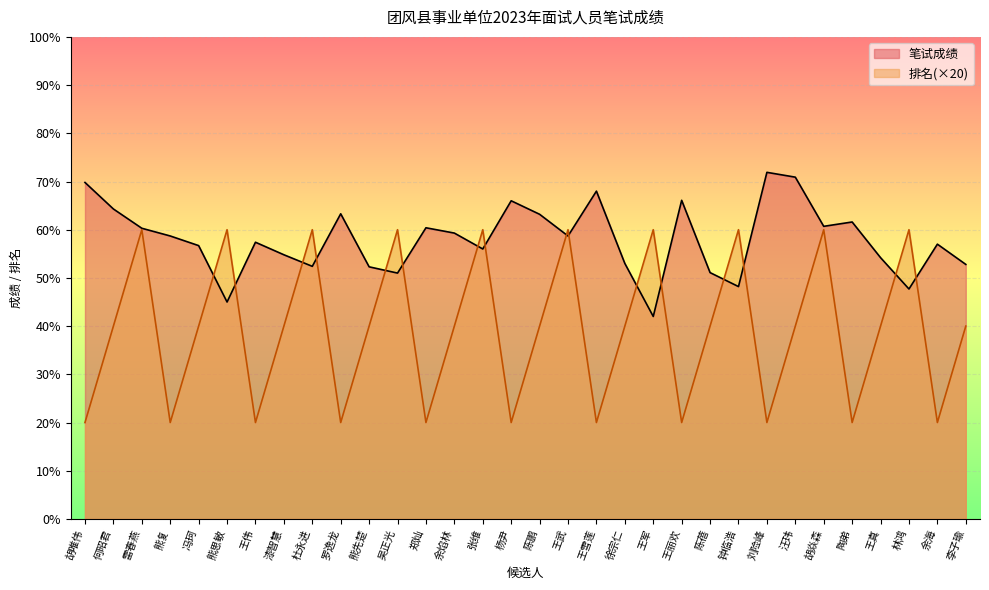

The 笔试成绩 series shows 36.9 at 余焰林. True or false?

False